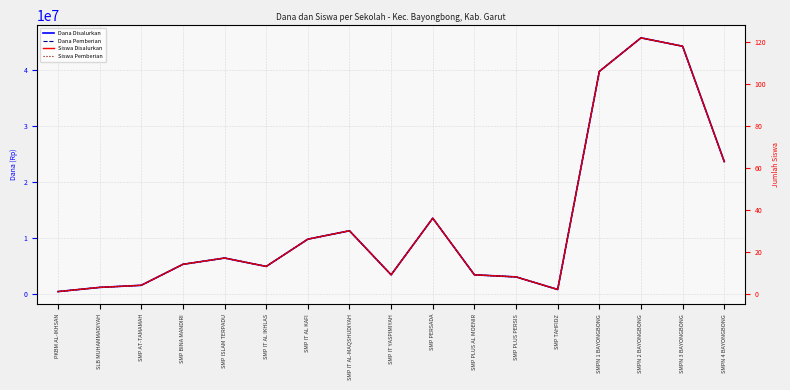

The Dana Disalurkan series shows 13500000 at SMP PERSADA. True or false?

True